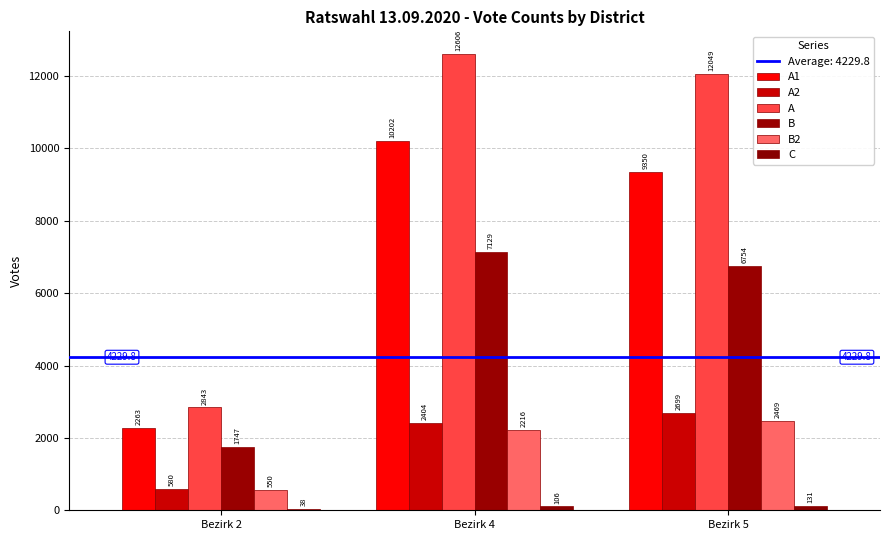

What is the sum of all B2 values?

5235